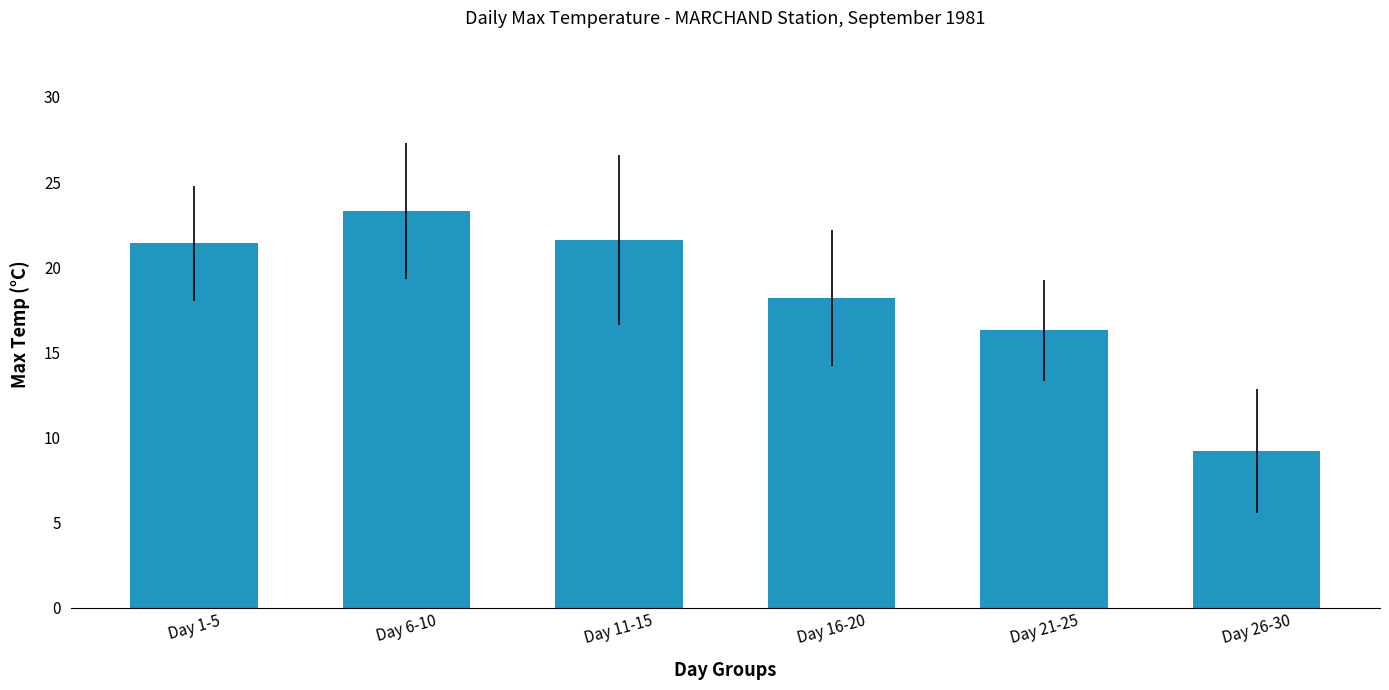

What is the minimum value shown in the chart?

9.2